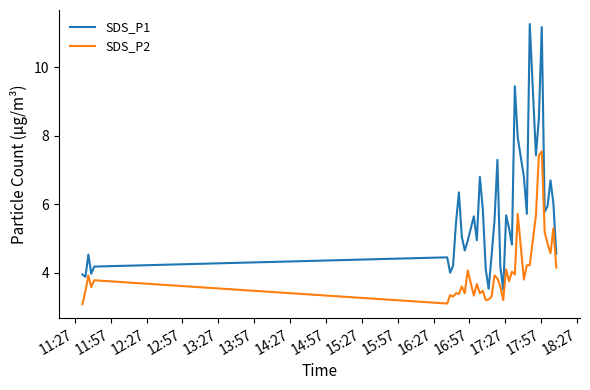

True or false: SDS_P1 and SDS_P2 cross at least once.

False